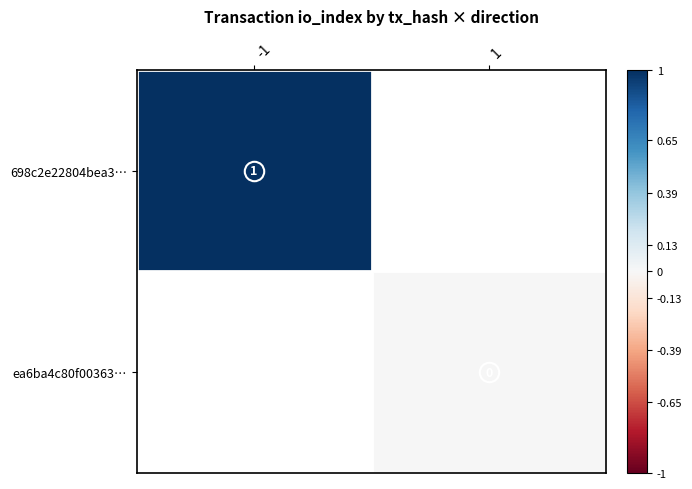

At how many categories does at least one series exceed 0?

1